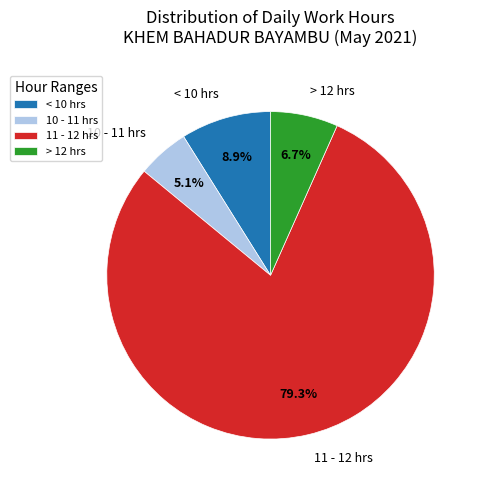

Does any single category account for the majority?

Yes